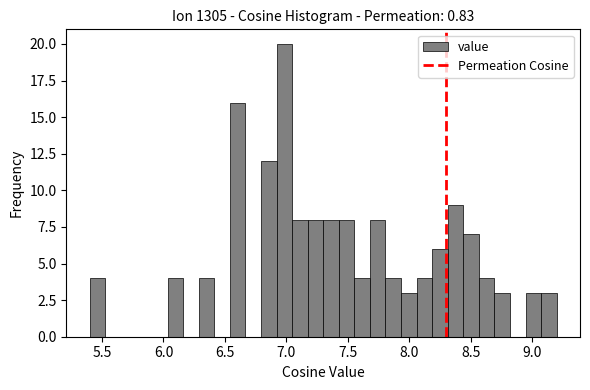

Read against the x-axis, roughly where is the centre of the tallest bar?

7.00